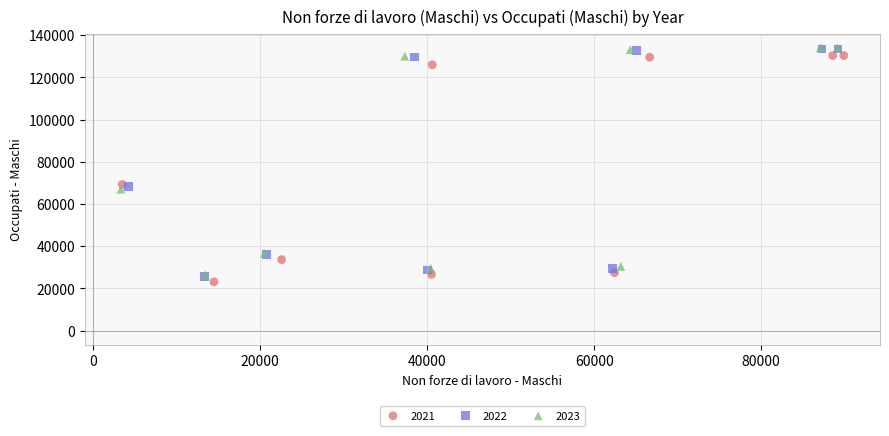

What are all the series names shown in the legend?

2021, 2022, 2023